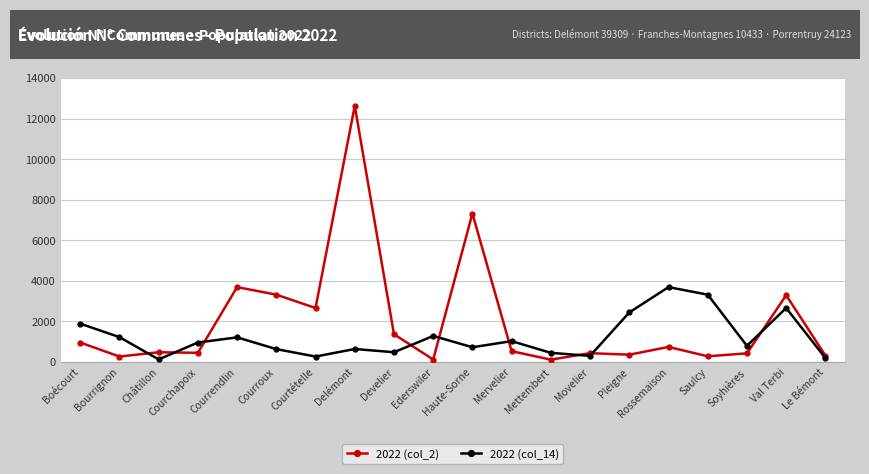

After their last crossing, which series has the higher values: 2022 (col_14) or 2022 (col_2)?

2022 (col_2)